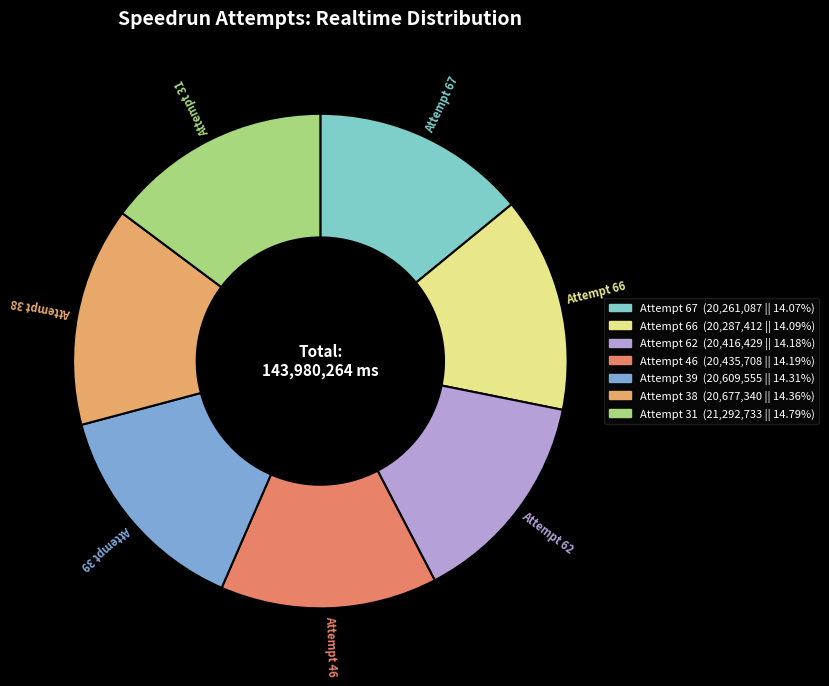

Count the number of slices in the pie.

7